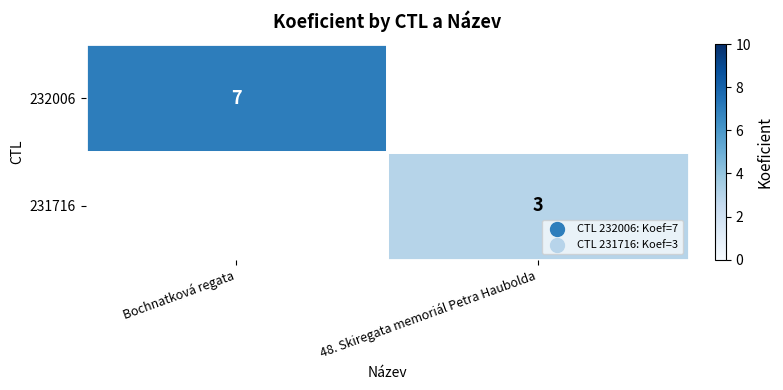

Is the value of 232006 at Bochnatková regata greater than the value of 231716 at 48. Skiregata memoriál Petra Haubolda?

Yes